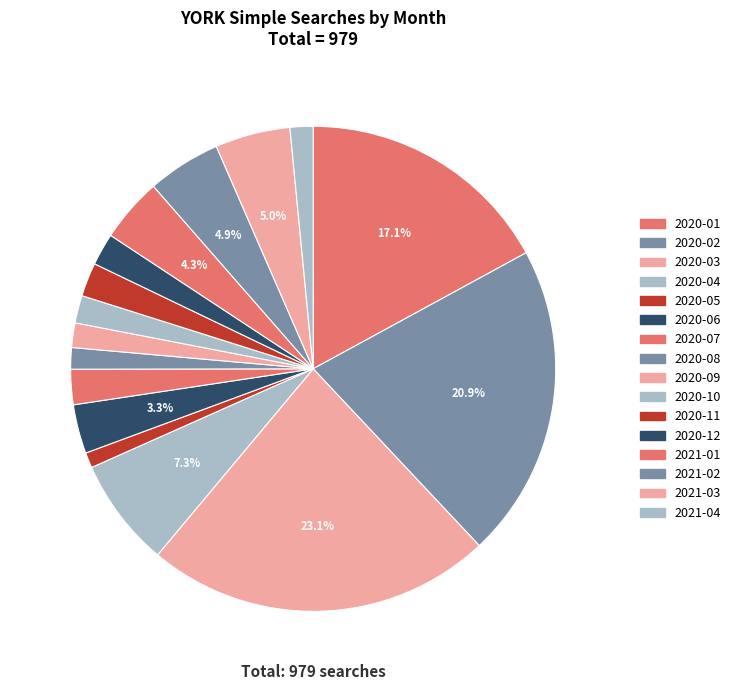

Rank the categories by value from lowest to highest.

2020-05, 2020-08, 2021-04, 2020-09, 2020-10, 2020-12, 2020-11, 2020-07, 2020-06, 2021-01, 2021-02, 2021-03, 2020-04, 2020-01, 2020-02, 2020-03